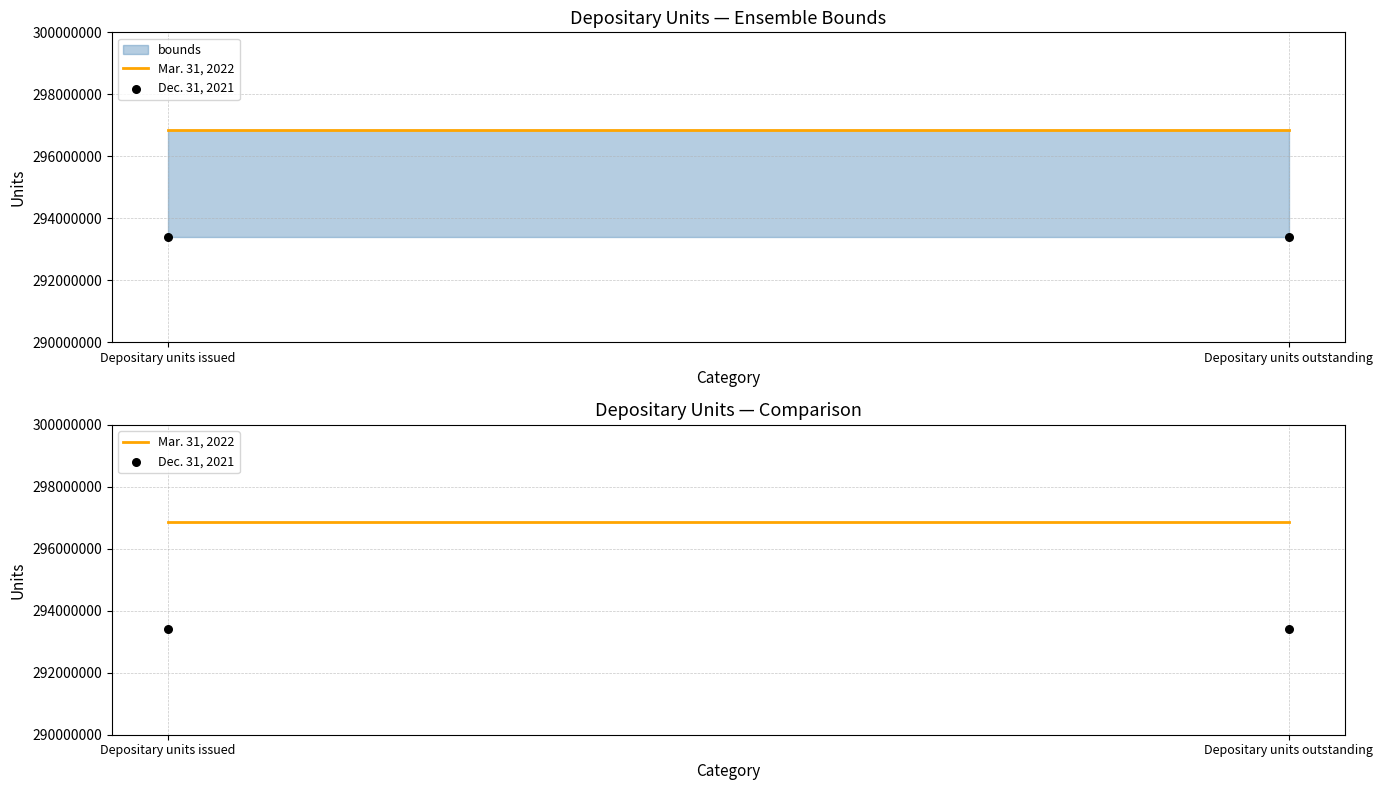

Which series contains the highest Y value?

Mar. 31, 2022